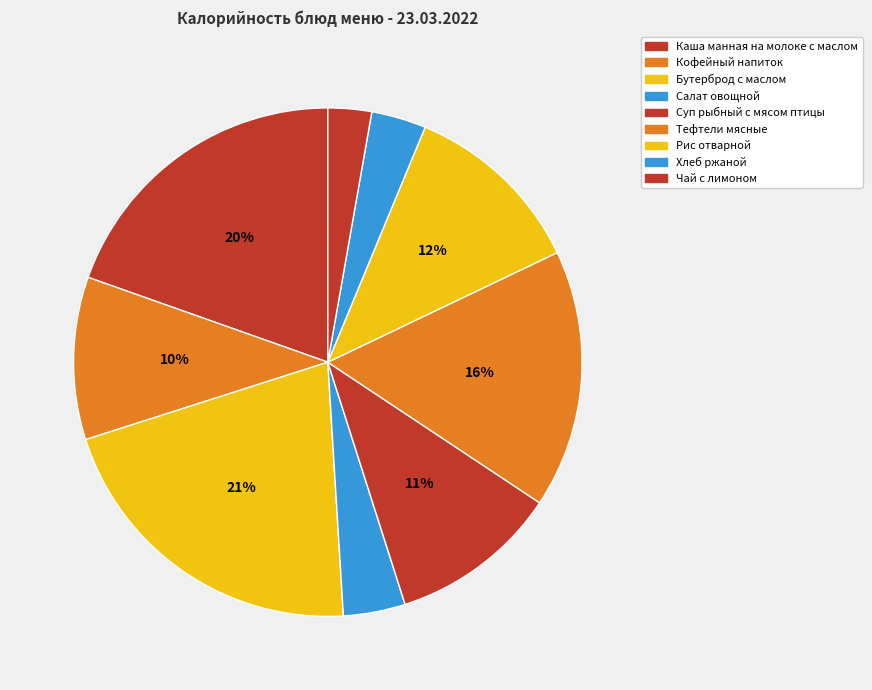

What is the ratio of the value at Рис отварной to the value at Хлеб ржаной?

3.4